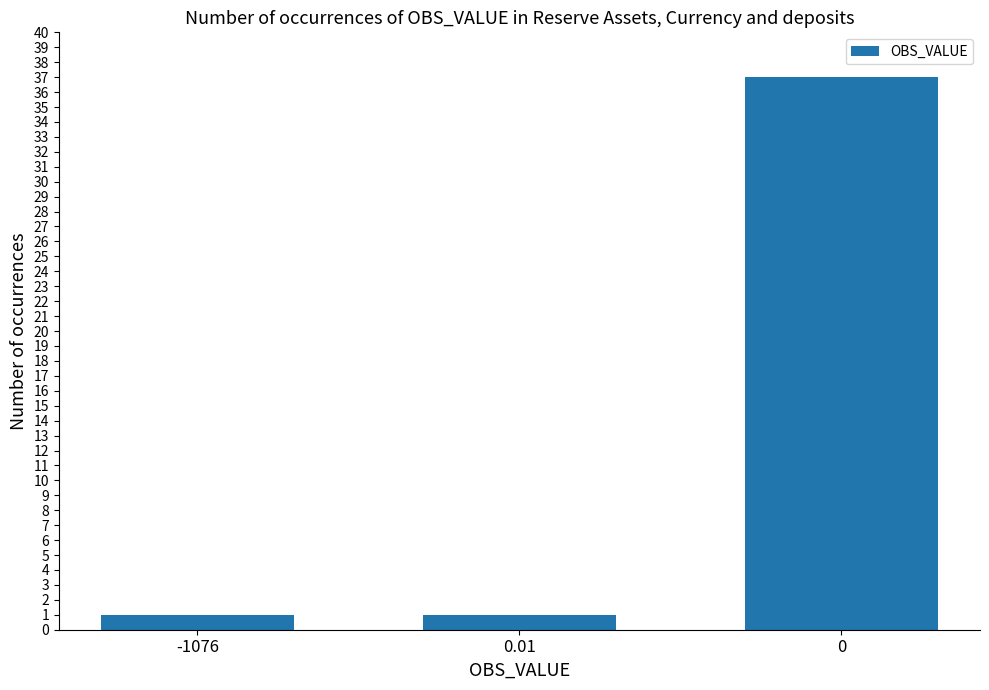

Reading left to right, list all the values displayed in this chart.

-1076=1	0.01=1	0=37